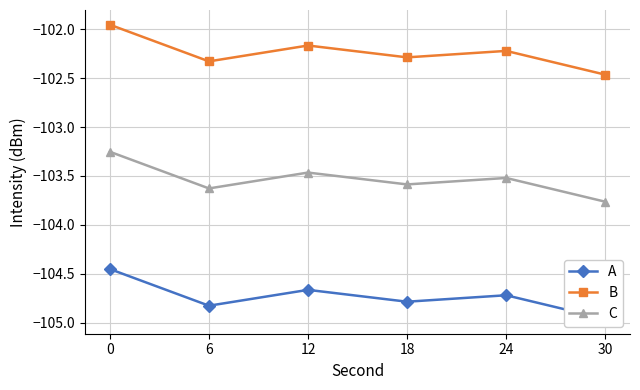

Rank the series by their average value, from lowest to highest.

A, C, B